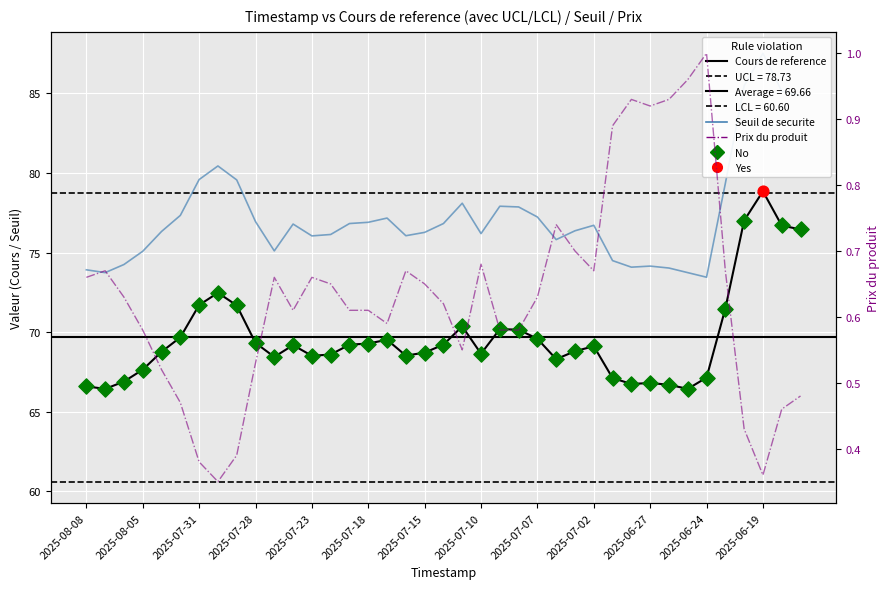

What are all the series names shown in the legend?

Seuil de securite, Cours de reference, Prix du produit